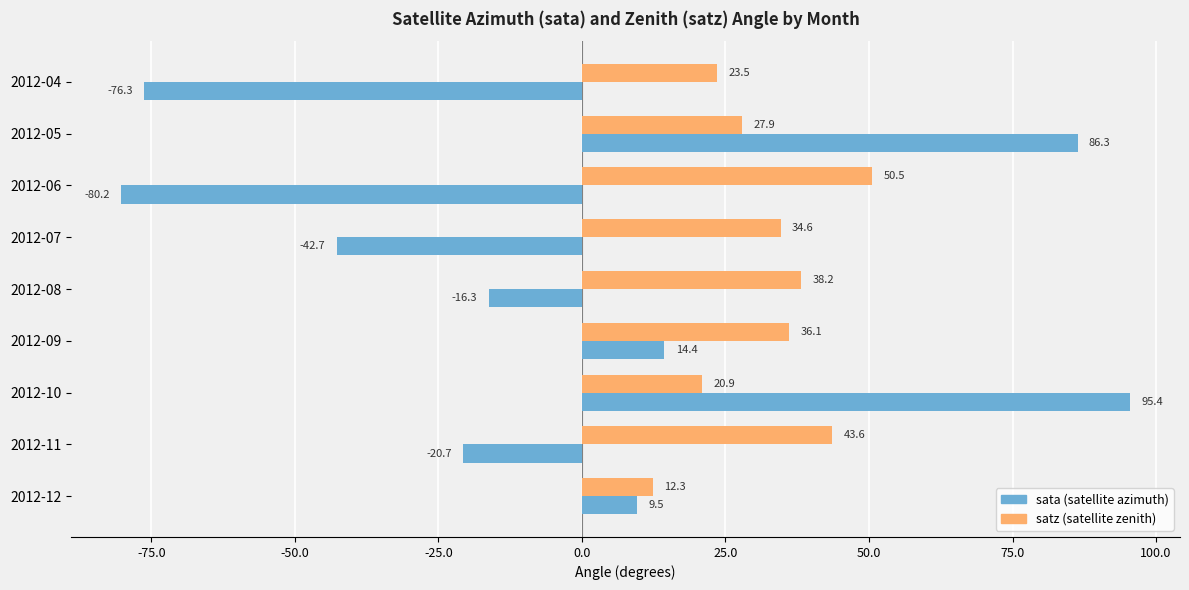

What is the total value across all series at 2012-05?

114.2